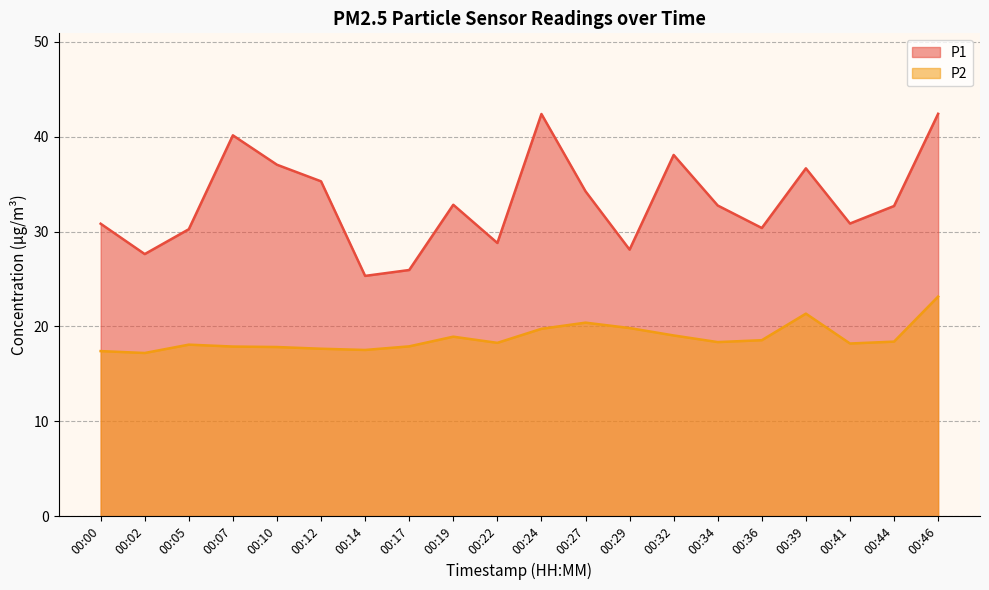

Is the value of P1 at 00:07 greater than the value of P2 at 00:05?

Yes